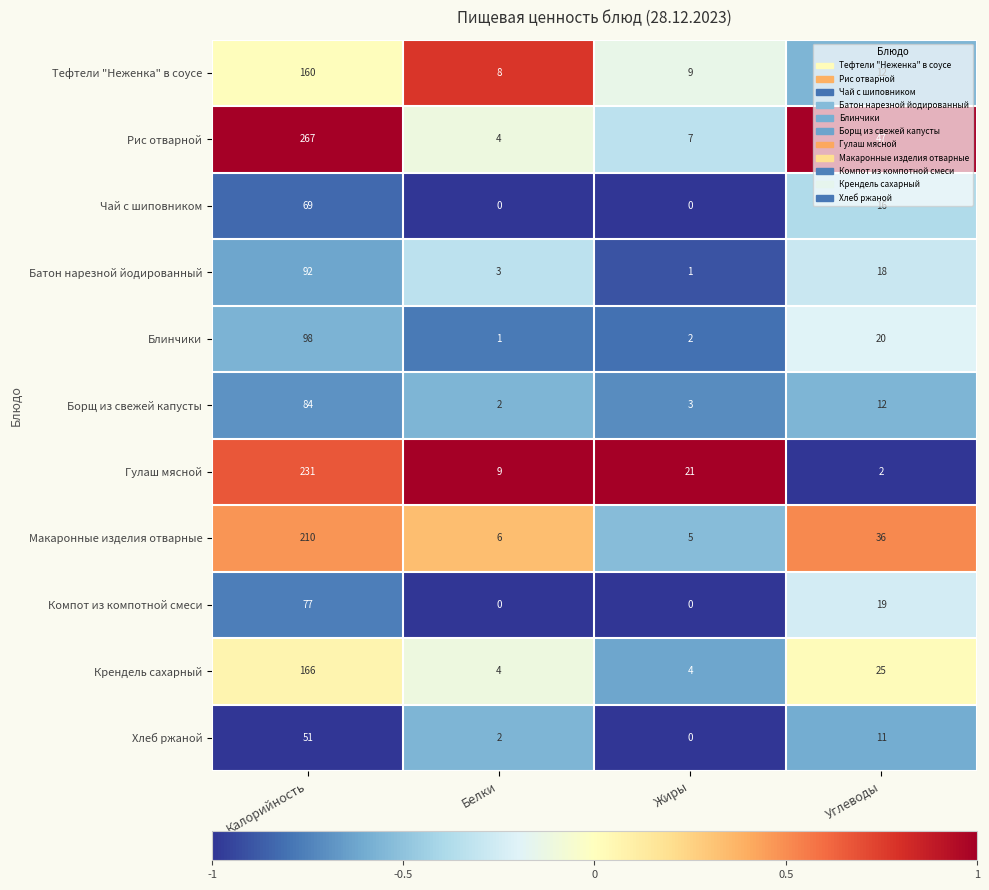

How many categories are shown in the chart?

4